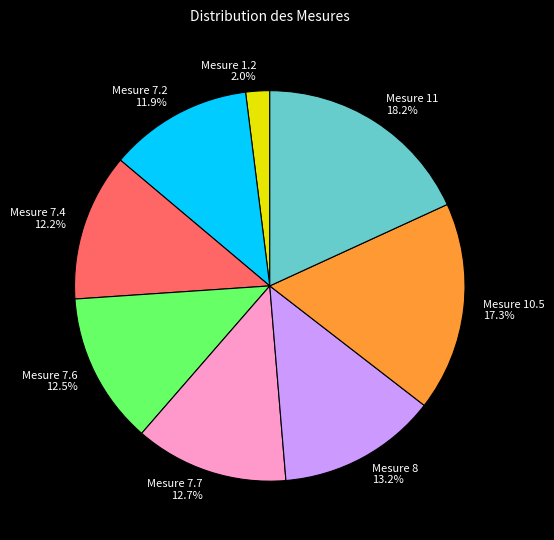

Is there a majority slice in this chart?

No